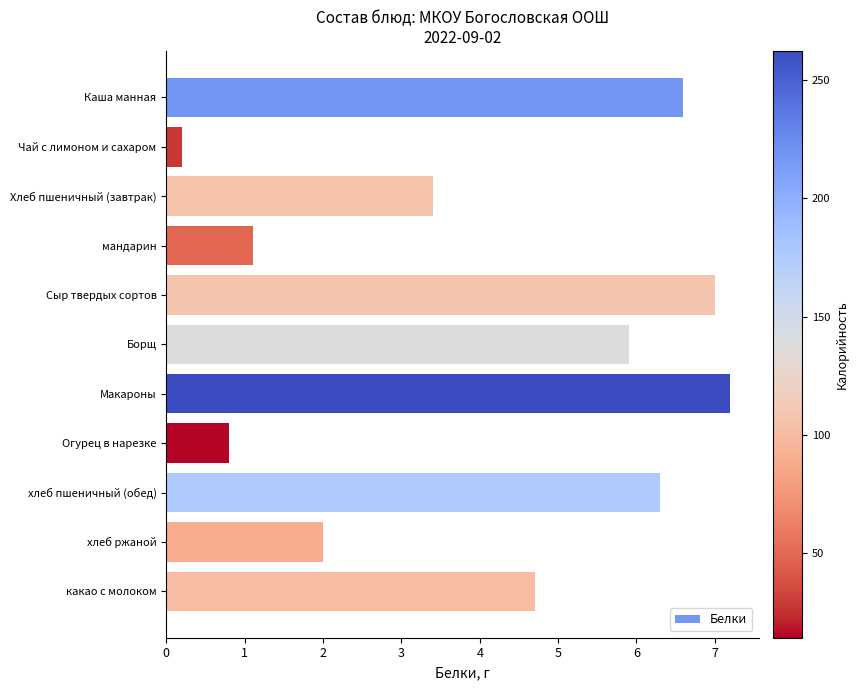

List the labels in order of value, largest first.

Макароны, Сыр твердых сортов, Каша манная, хлеб пшеничный (обед), Борщ, какао с молоком, Хлеб пшеничный (завтрак), хлеб ржаной, мандарин, Огурец в нарезке, Чай с лимоном и сахаром